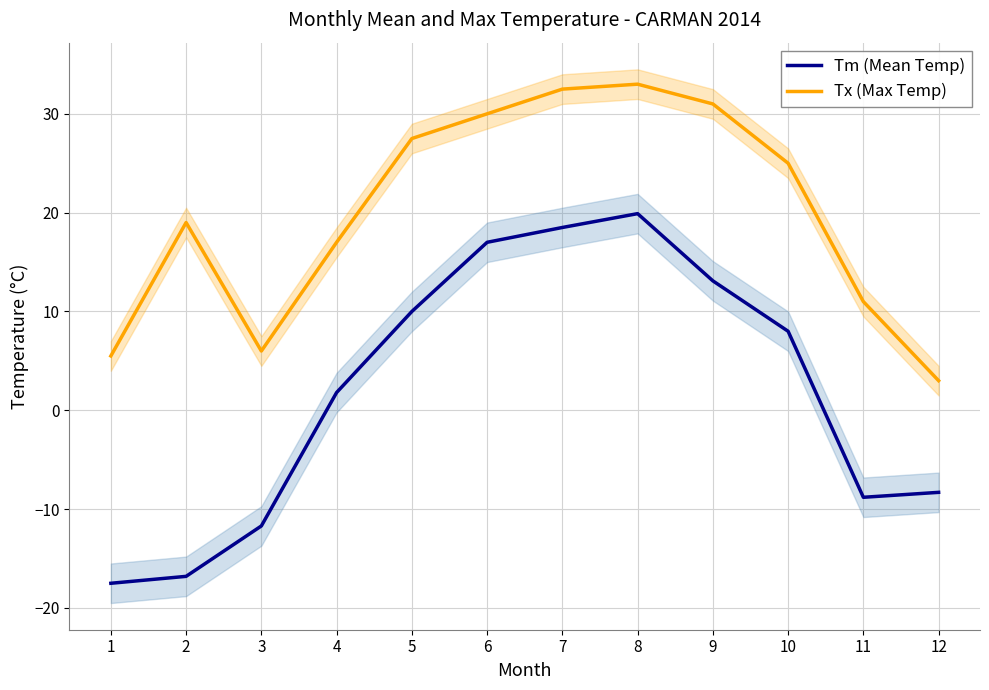

True or false: Tx (Max Temp) and Tm (Mean Temp) cross at least once.

False